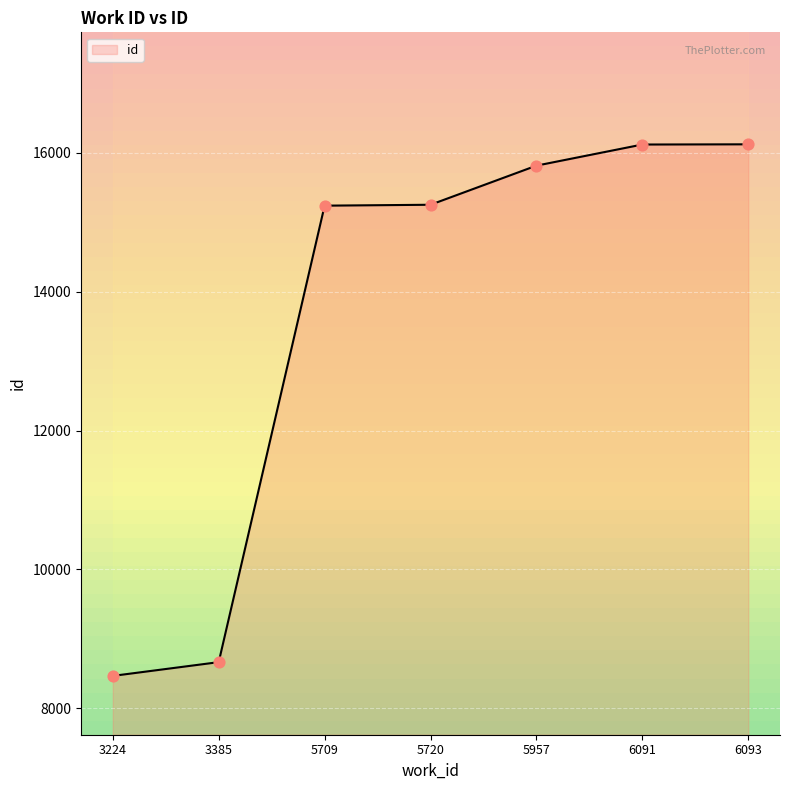

Approximately how many times larger is the value at 6091 compared to 3224?

1.9